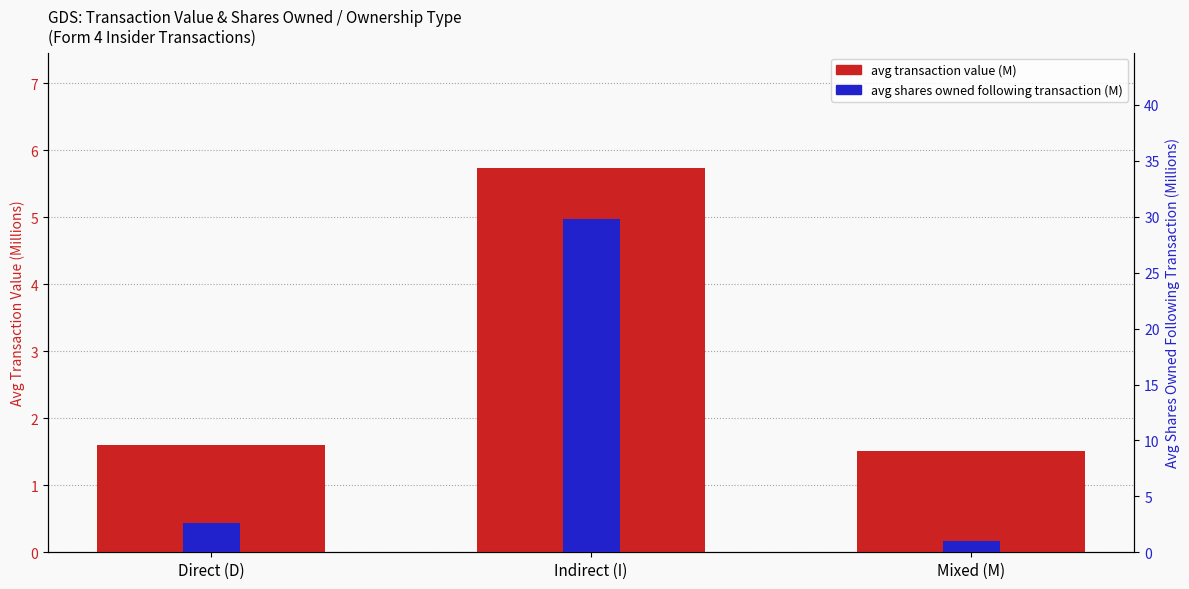

What is the maximum value shown in the chart?

29.8